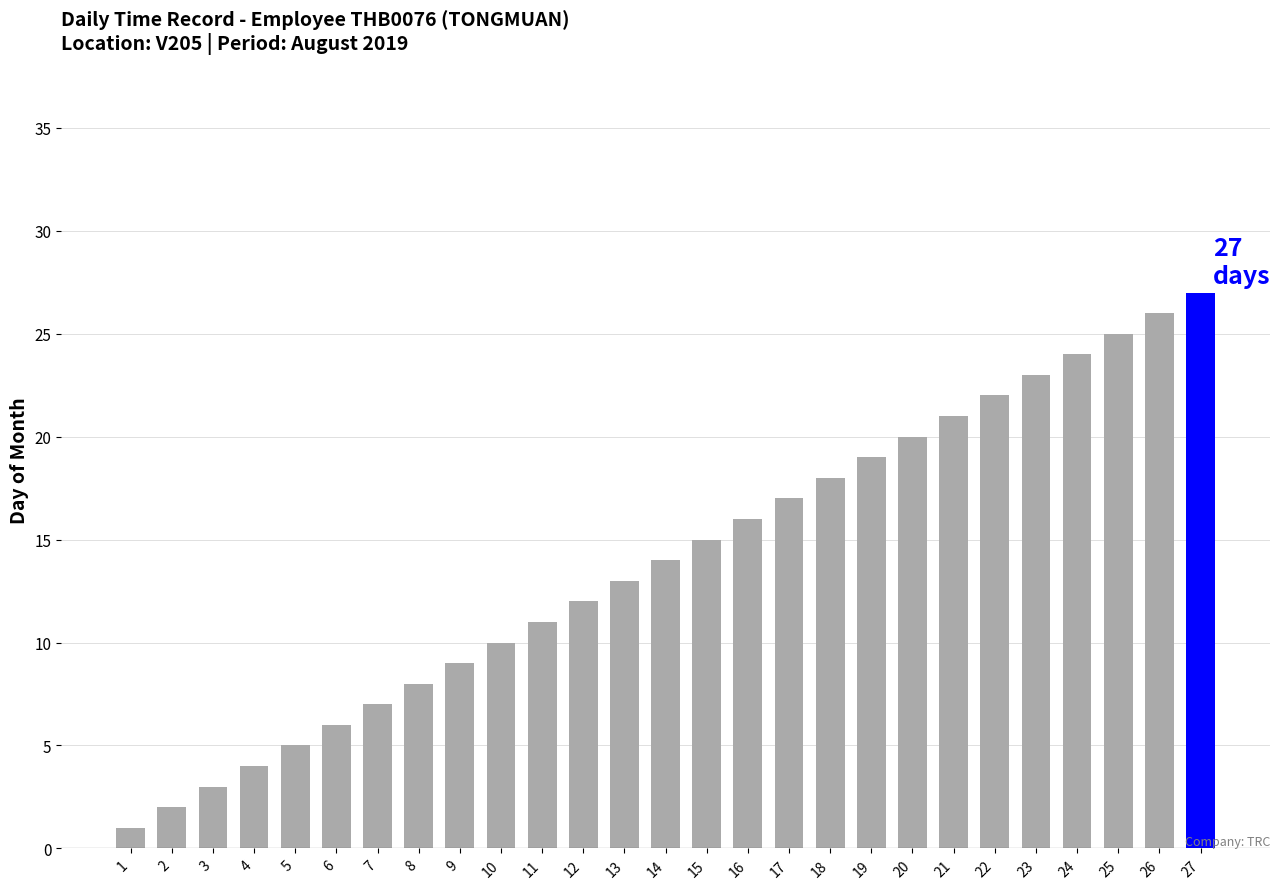

What value does the data have at 13?

13